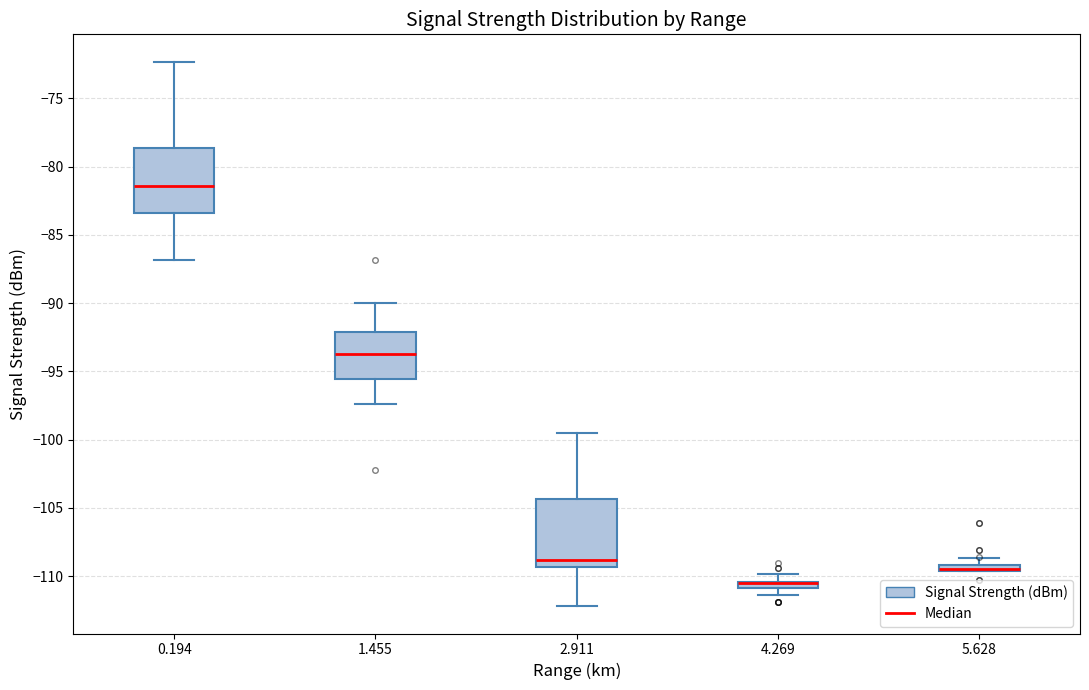

Where does the median line of the box at x = 2.911 sit on the y-axis? The values are not printed on the chart, so give them approximately, as read against the axis.

-109.0